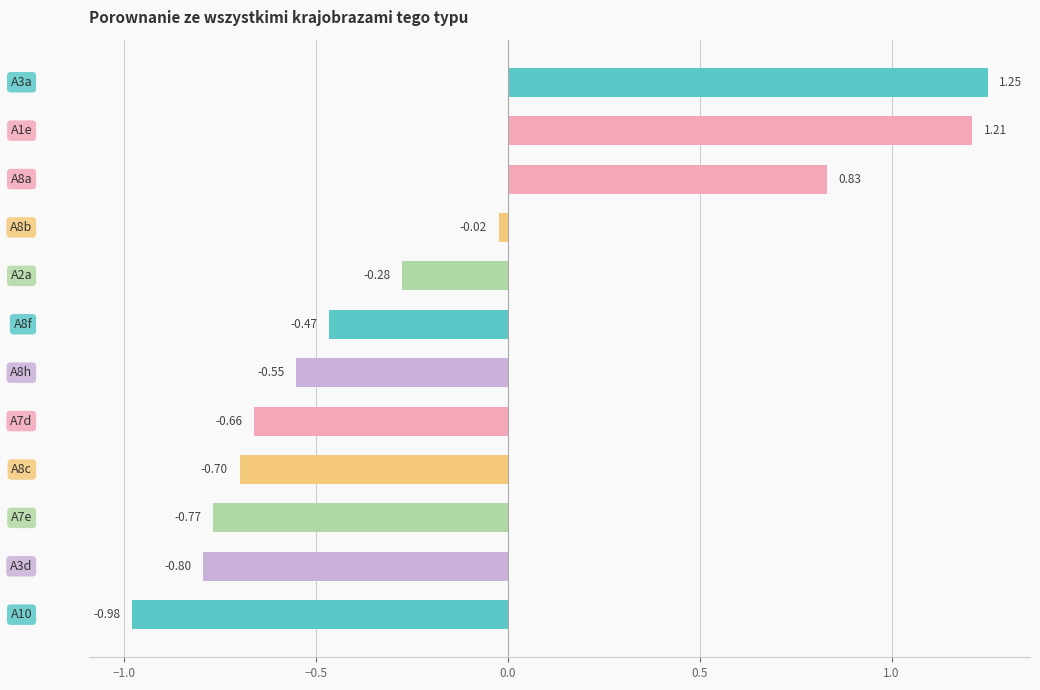

What is the difference between the second highest and second lowest values?

2.0